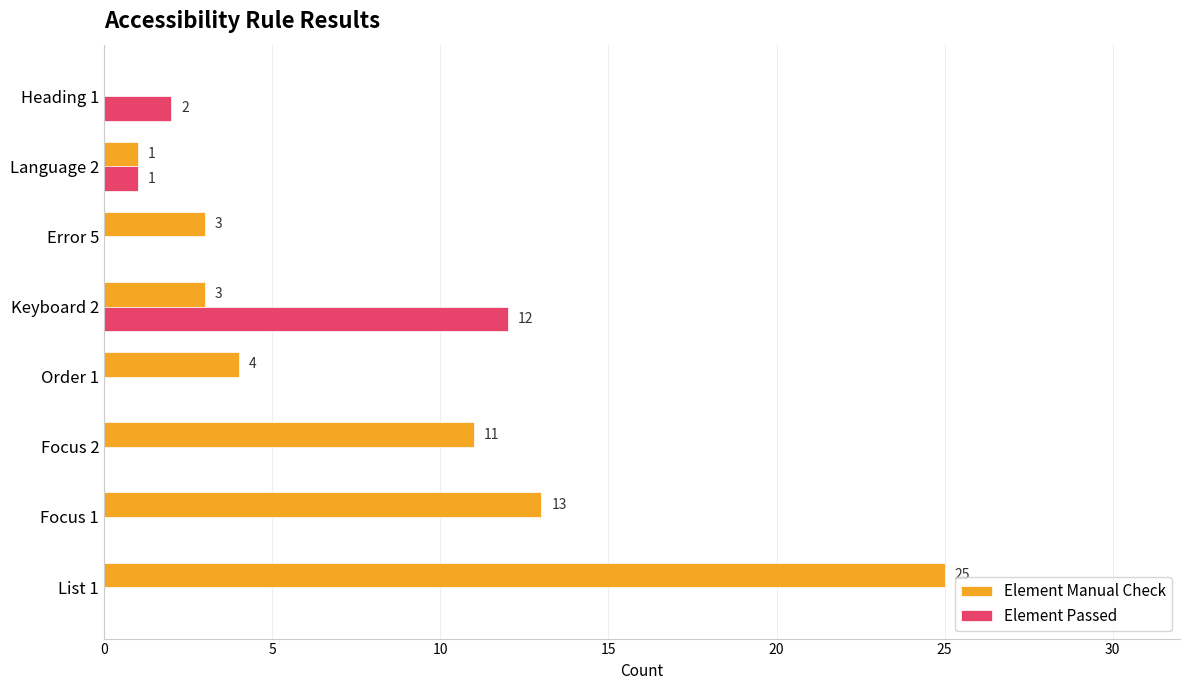

Between Error 5 and Heading 1, which series saw the biggest shift?

Element Manual Check